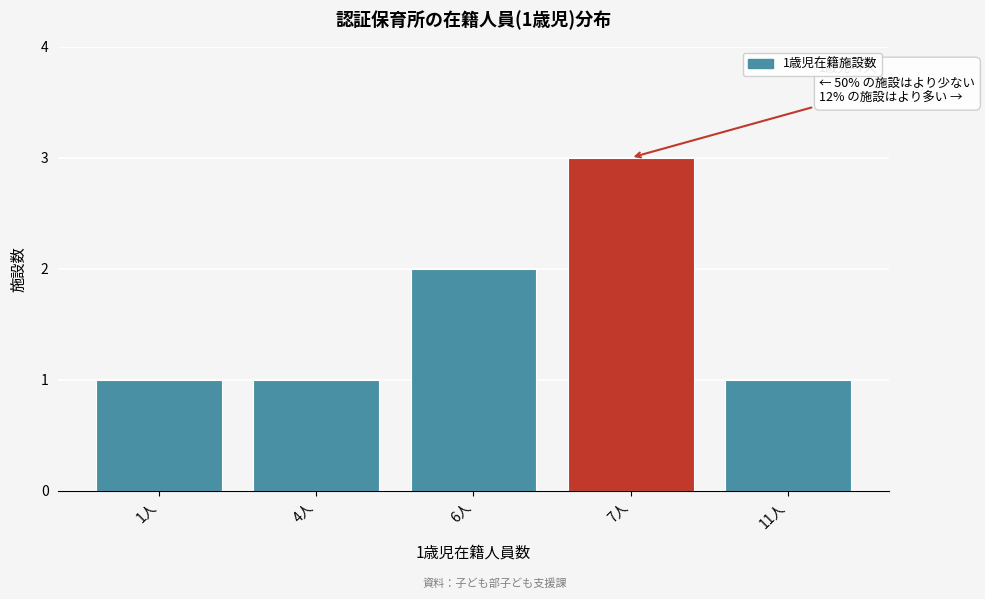

Reading left to right, extract all data points from this chart.

1人=1	4人=1	6人=2	7人=3	11人=1